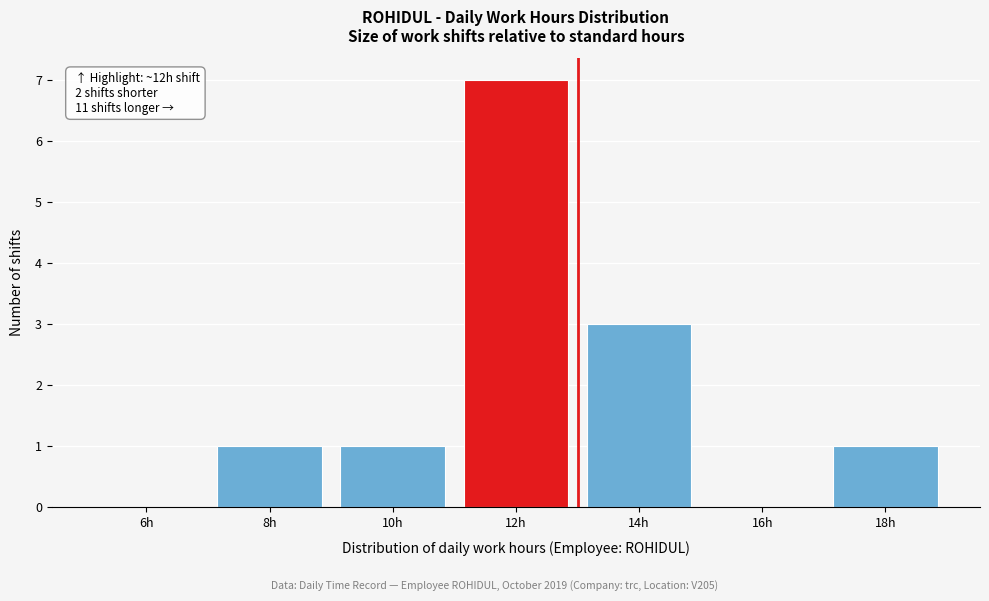

Reading right to left, list all the values displayed in this chart.

18h=1	16h=0	14h=3	12h=7	10h=1	8h=1	6h=0